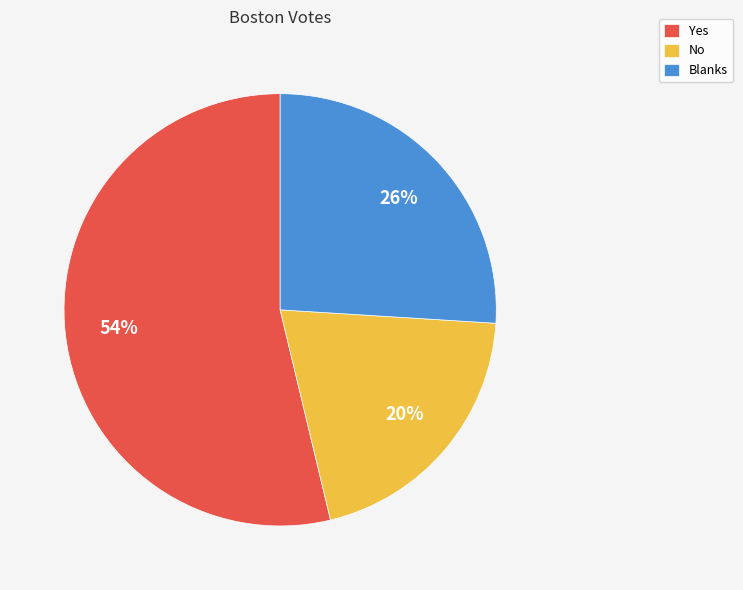

What is the smallest slice in the pie chart?

No